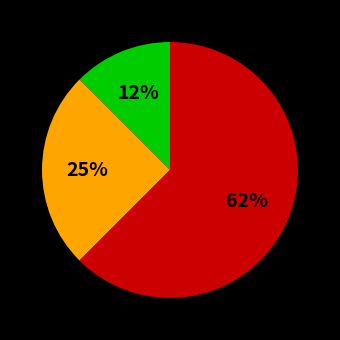

To the nearest percent, what is the average slice percentage?

33%